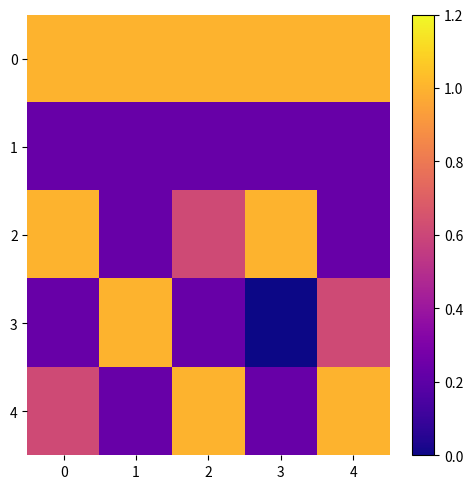

Which has a higher value, 4 or 1?

4